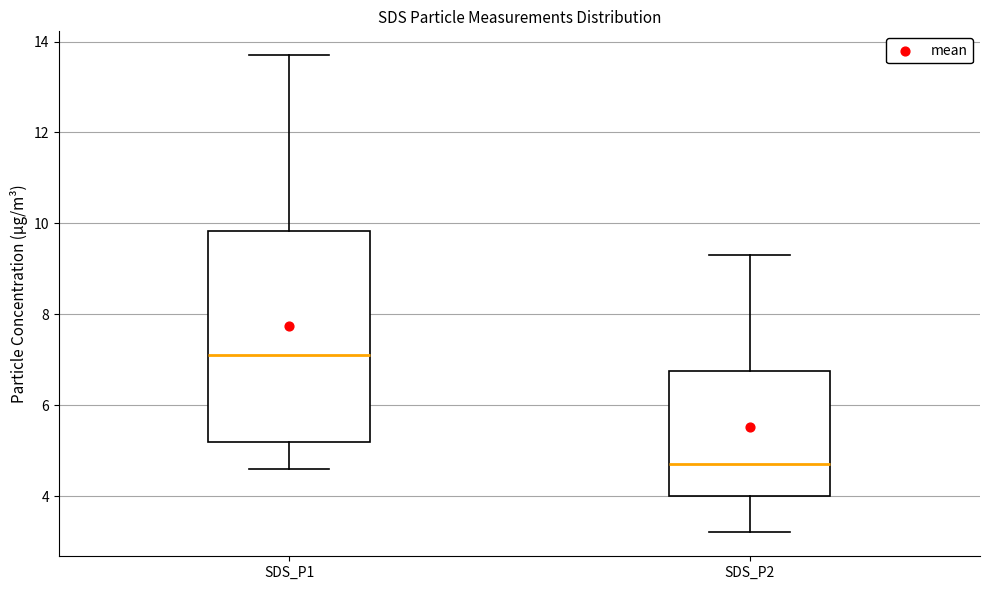

Which box is the tallest, from its lower edge to its upper edge?

SDS_P1